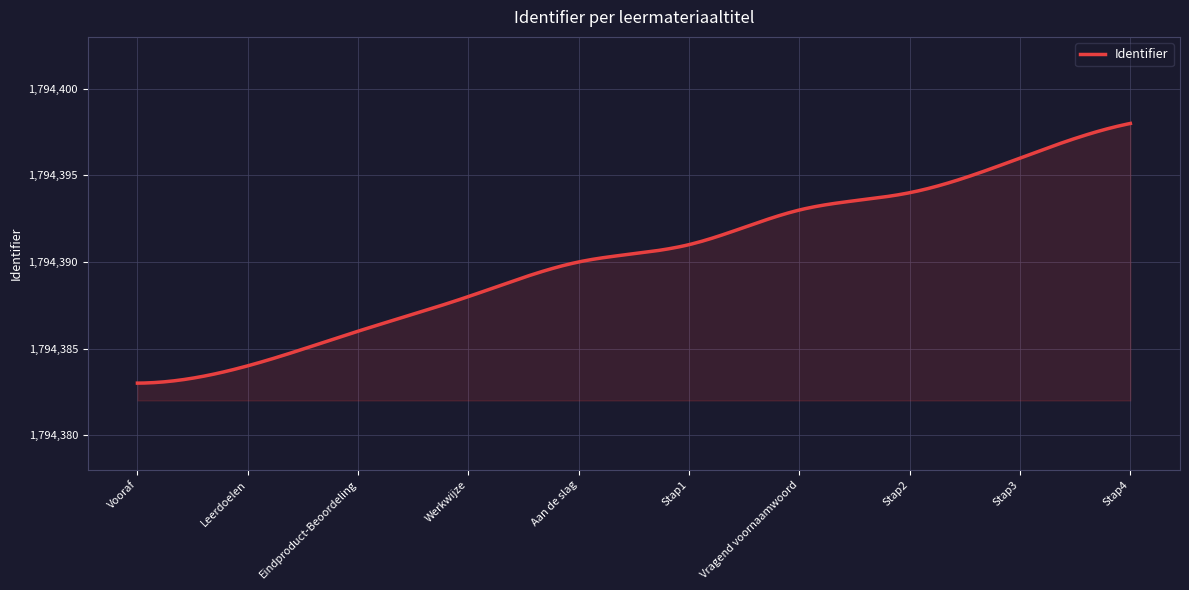

How many lines are shown in the chart?

1